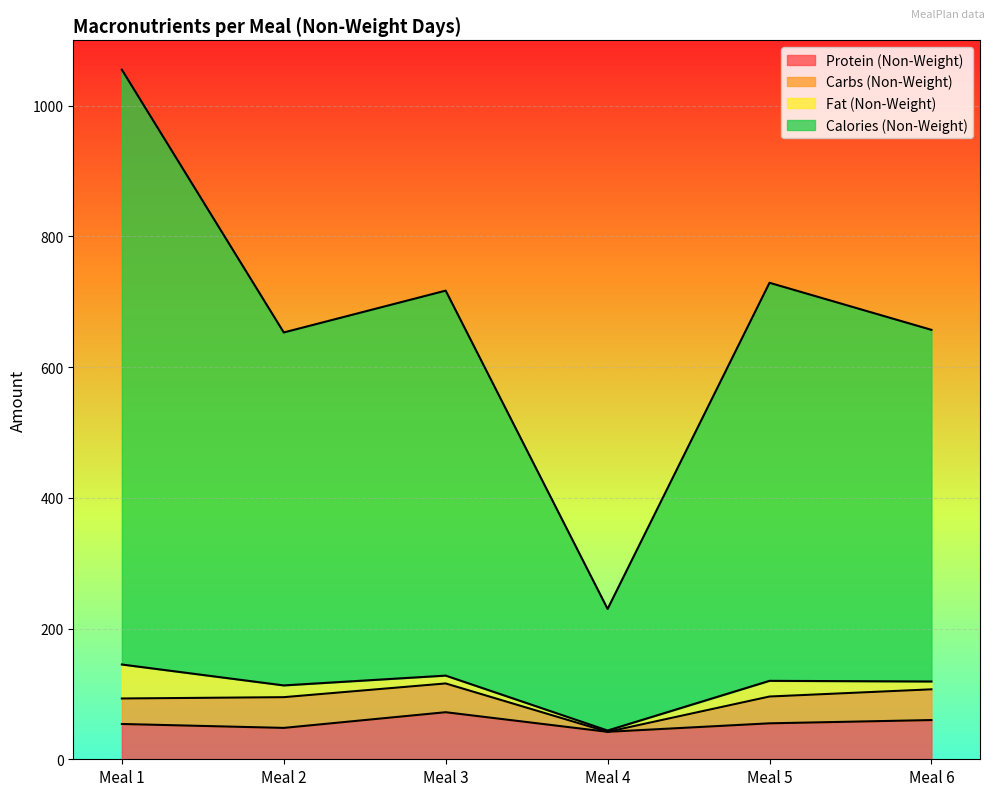

How many lines are shown in the chart?

4